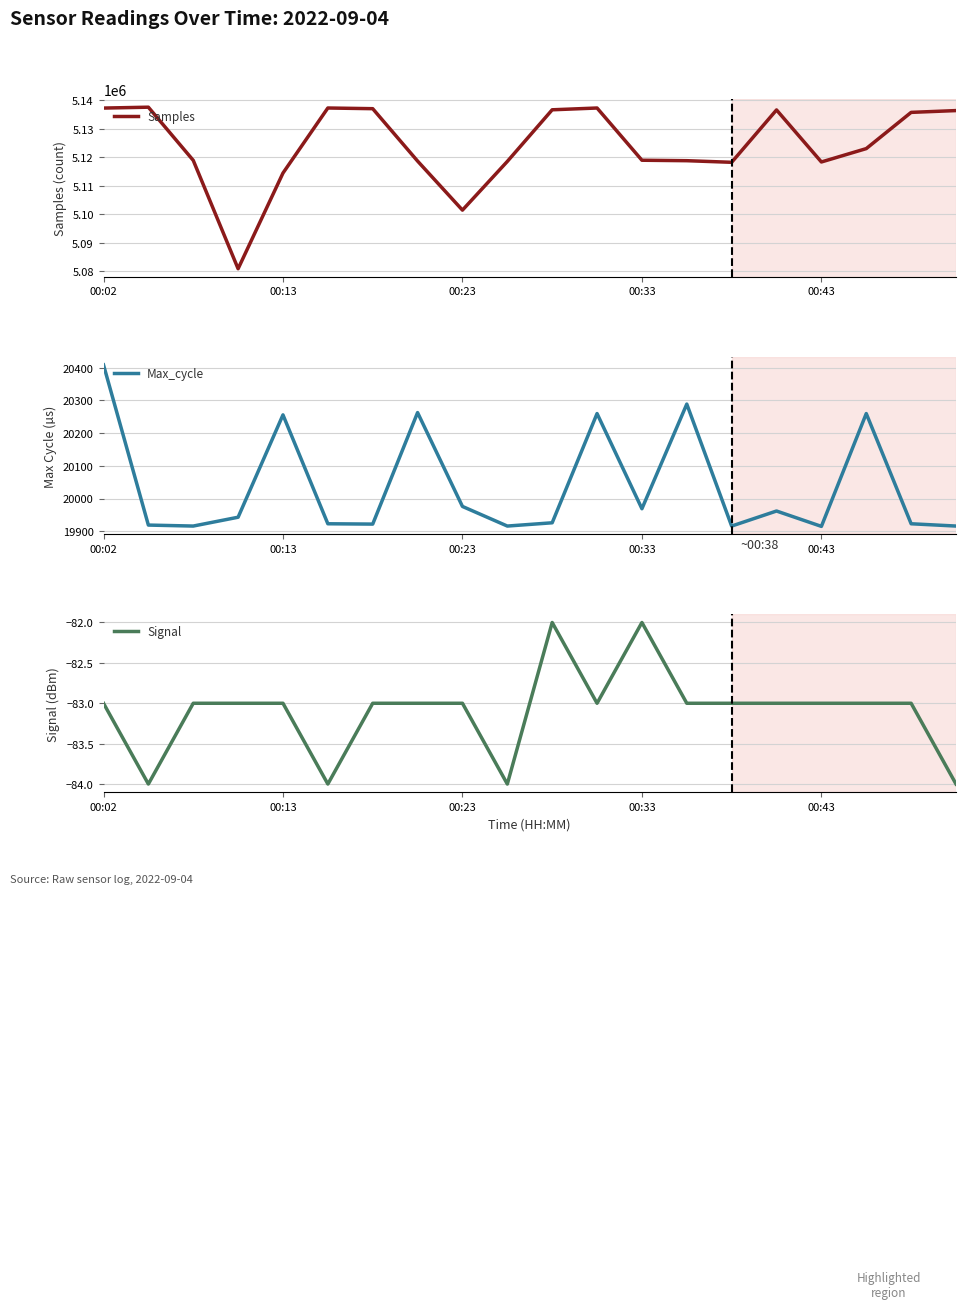

Where does the Max_cycle series first go above 19943?

00:02